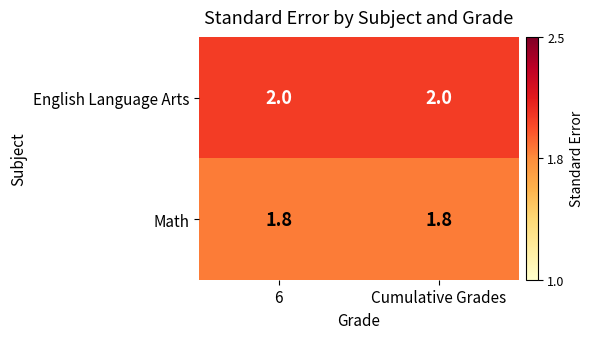

What is the lowest value of the Math series?

1.8